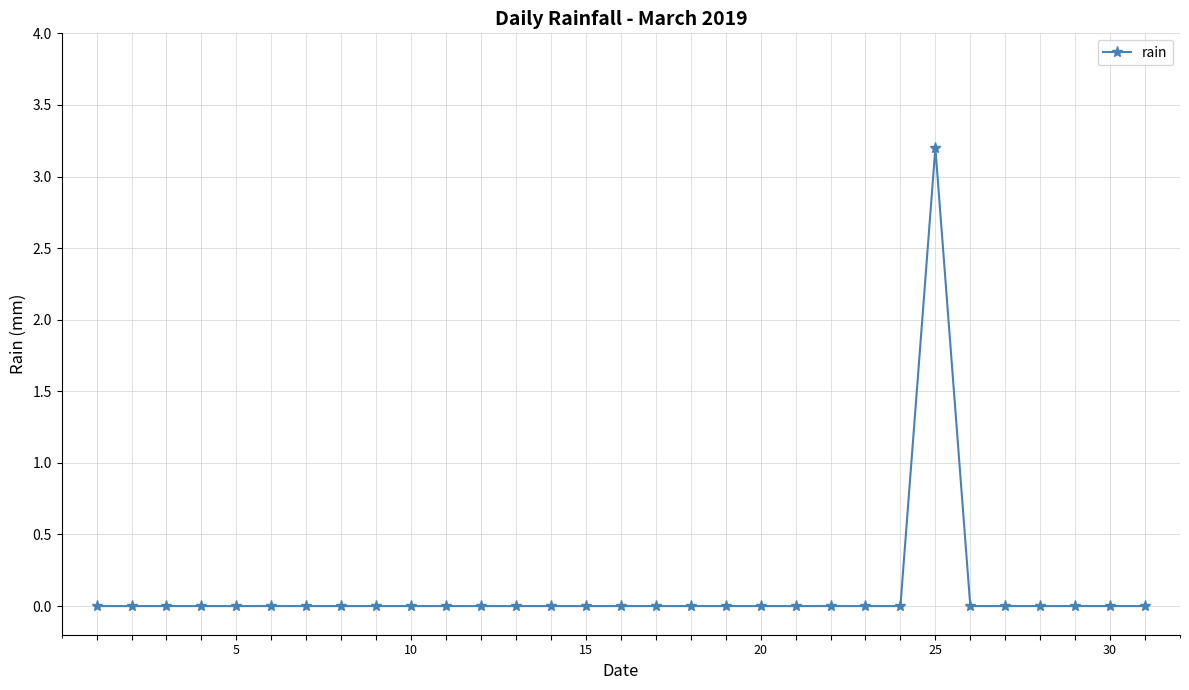

What is the greatest value displayed?

3.2